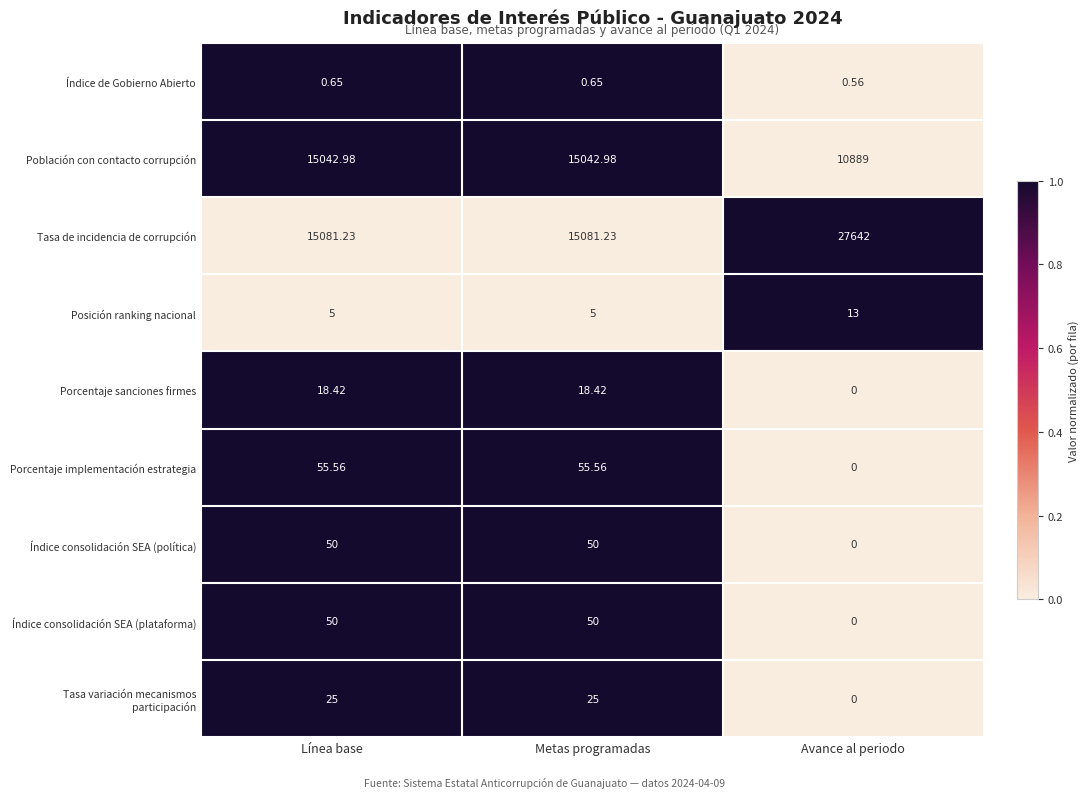

Which series has the widest spread of values?

Tasa de incidencia de corrupción